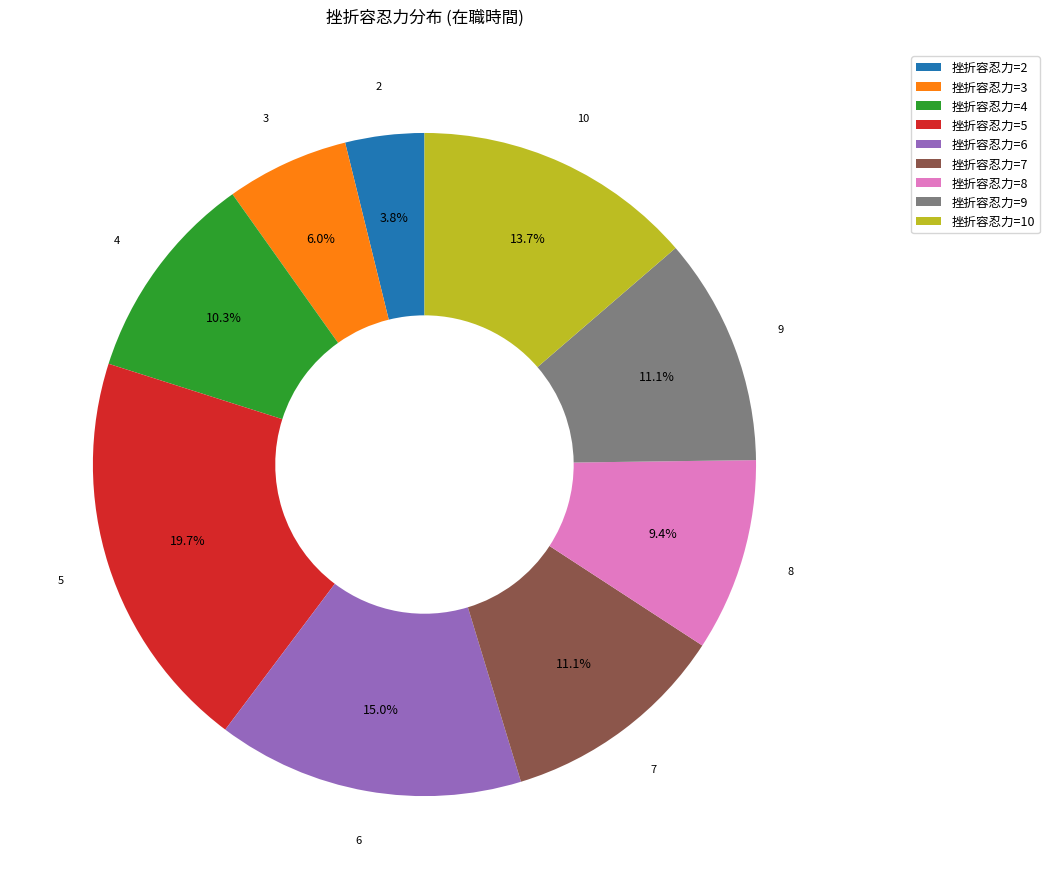

Is there a majority slice in this chart?

No